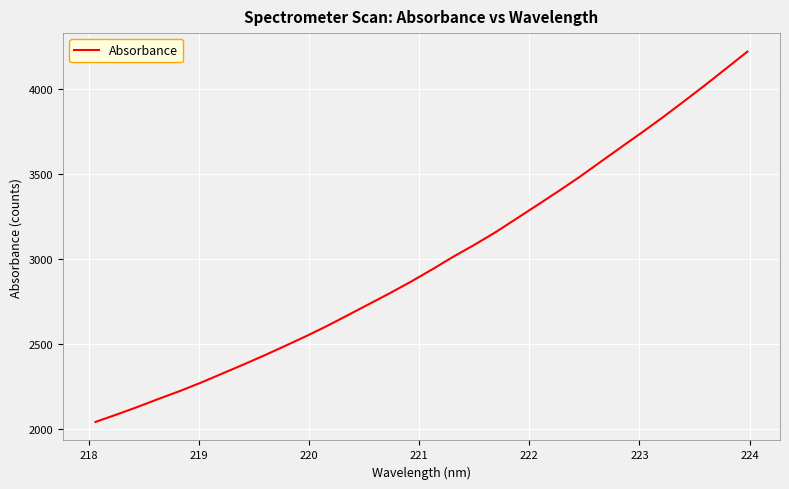

What is the minimum value shown in the chart?

2042.8